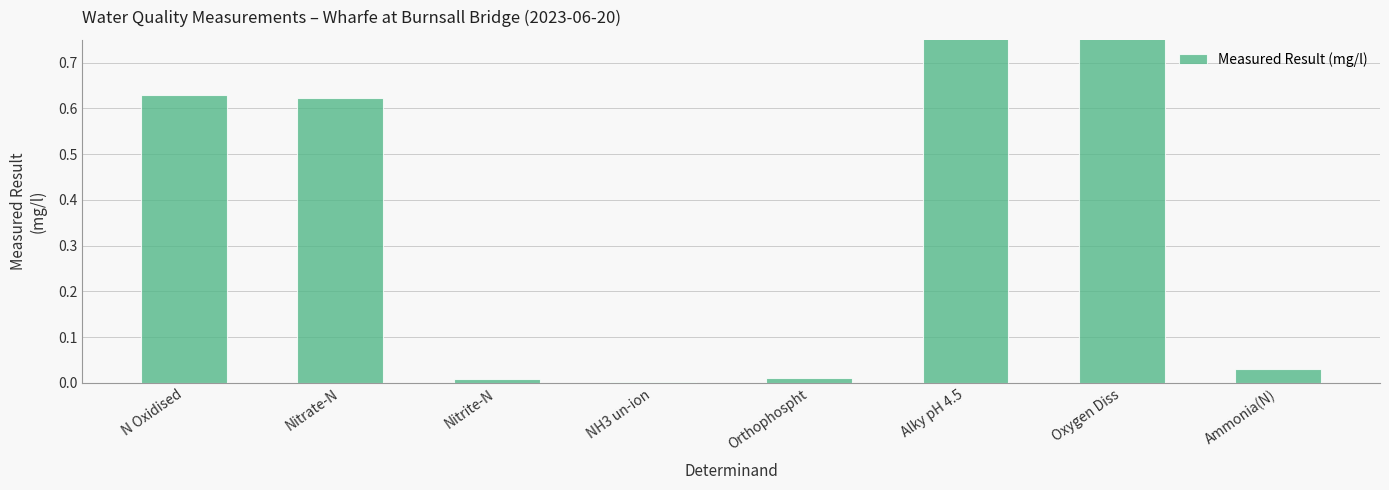

List the labels in order of value, smallest first.

NH3 un-ion, Nitrite-N, Orthophospht, Ammonia(N), Nitrate-N, N Oxidised, Oxygen Diss, Alky pH 4.5